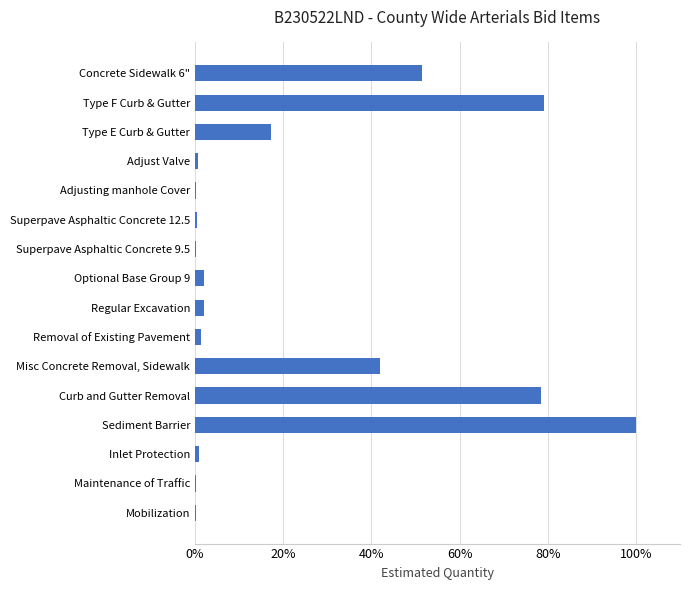

At which label is the value closest to 50?

Concrete Sidewalk 6"